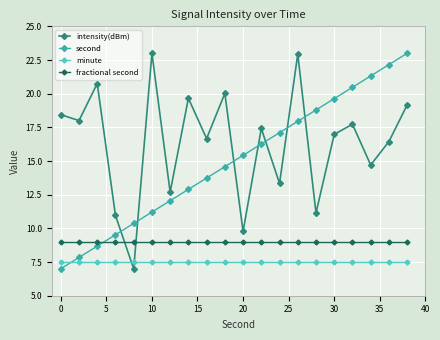

True or false: intensity(dBm) and second cross at least once.

True